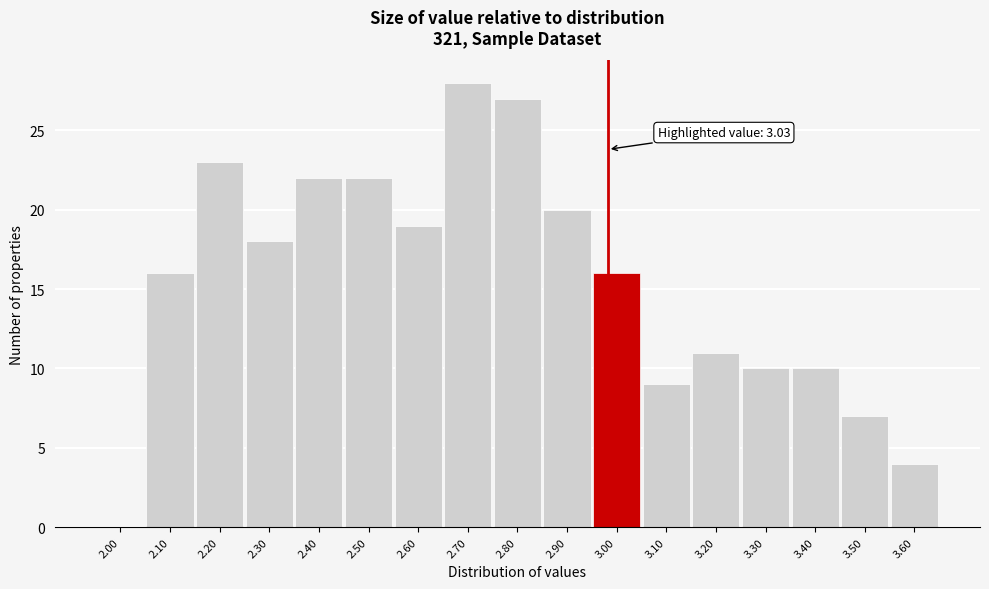

Reading left to right, extract all data points from this chart.

2.00=0	2.10=16	2.20=23	2.30=18	2.40=22	2.50=22	2.60=19	2.70=28	2.80=27	2.90=20	3.00=16	3.10=9	3.20=11	3.30=10	3.40=10	3.50=7	3.60=4